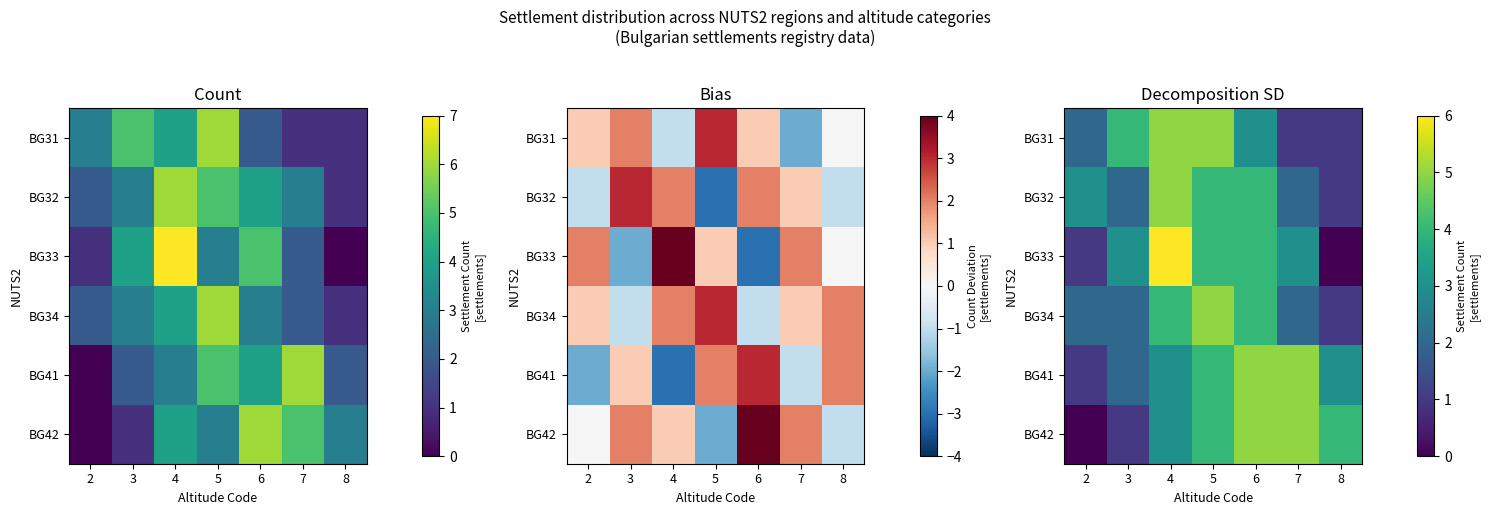

Rank the series at 4 from highest to lowest value.

BG33, BG31, BG32, BG34, BG41, BG42